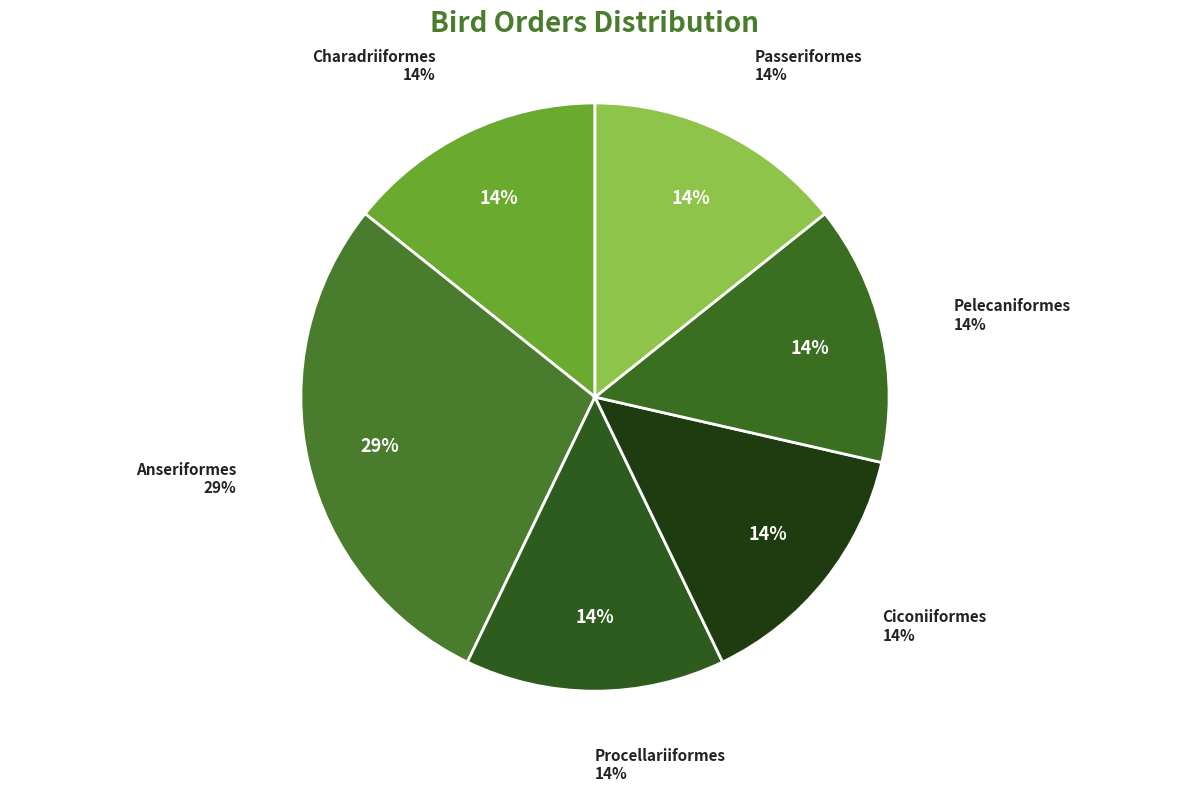

Between Ciconiiformes and Charadriiformes, which is larger?

Ciconiiformes